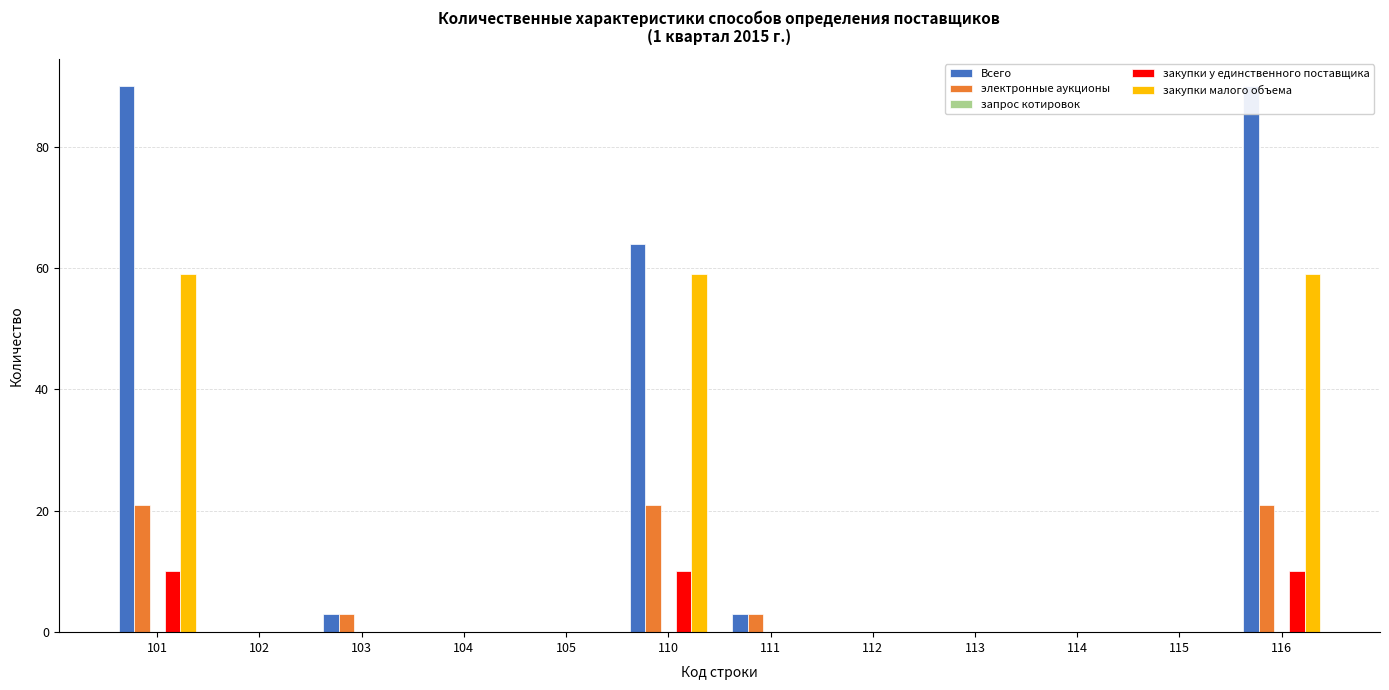

Reading left to right, what are all the values shown in this chart?

Всего: 101=90	102=0	103=3	104=0	105=0	110=64	111=3	112=0	113=0	114=0	115=0	116=90
электронные аукционы: 101=21	102=0	103=3	104=0	105=0	110=21	111=3	112=0	113=0	114=0	115=0	116=21
запрос котировок: 101=0	102=0	103=0	104=0	105=0	110=0	111=0	112=0	113=0	114=0	115=0	116=0
закупки у единственного поставщика: 101=10	102=0	103=0	104=0	105=0	110=10	111=0	112=0	113=0	114=0	115=0	116=10
закупки малого объема: 101=59	102=0	103=0	104=0	105=0	110=59	111=0	112=0	113=0	114=0	115=0	116=59